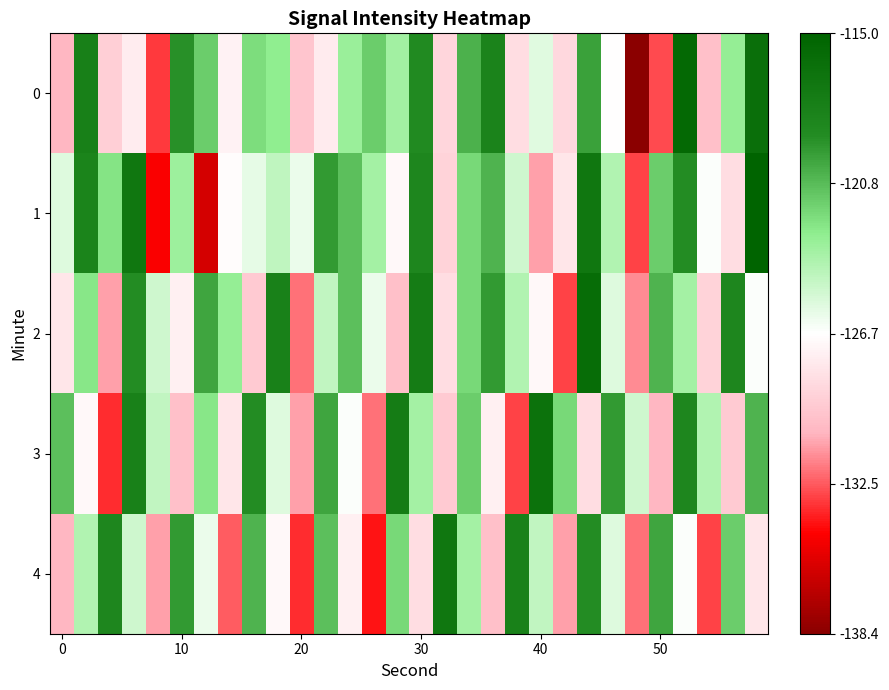

What is the maximum value shown in the chart?

-115.0